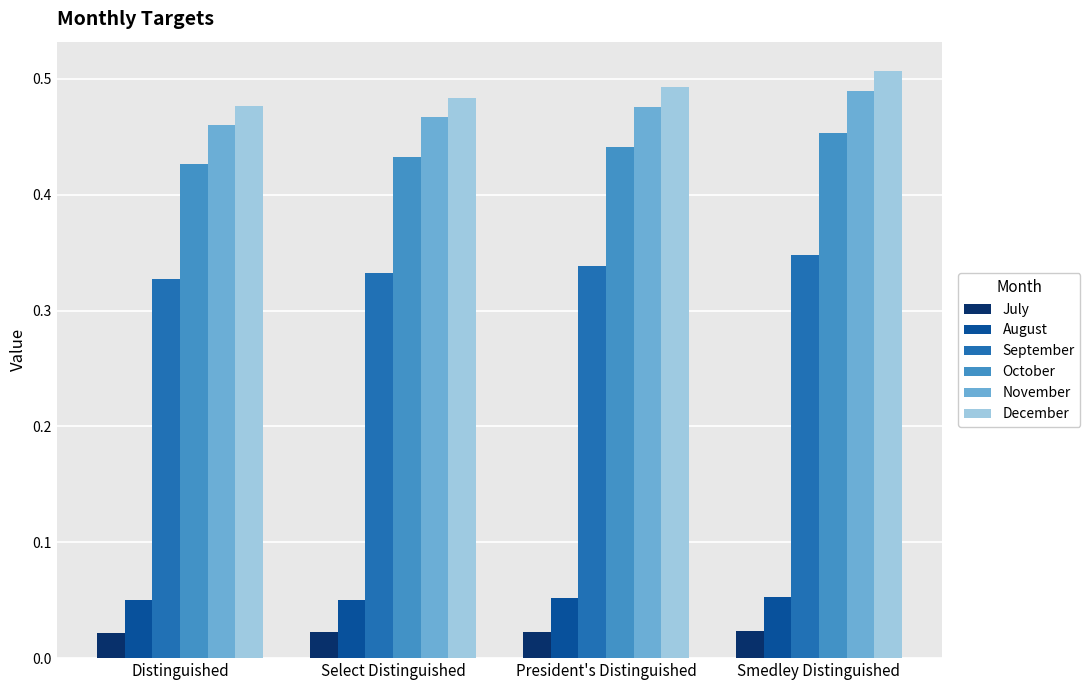

Count the December values in the range 0 to 1.

4